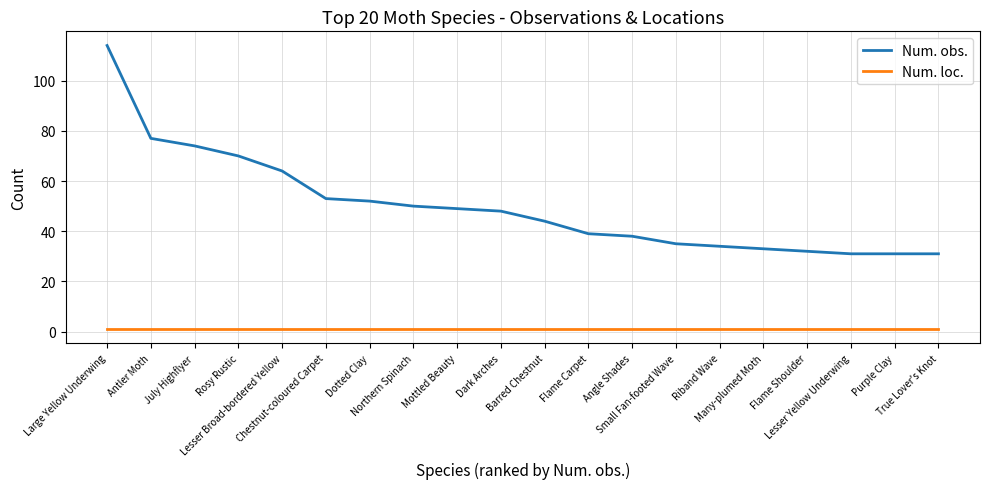

At how many categories does at least one series exceed 54?

5